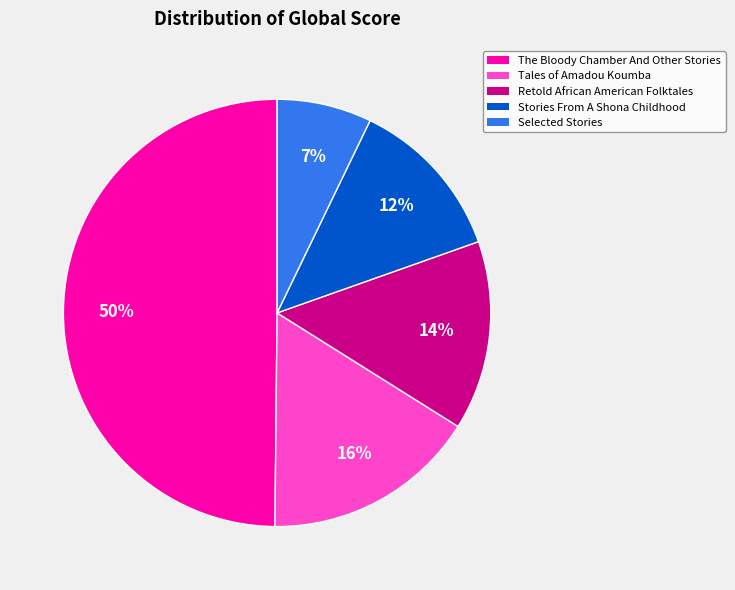

To the nearest percent, what portion does Retold African American Folktales represent?

14%